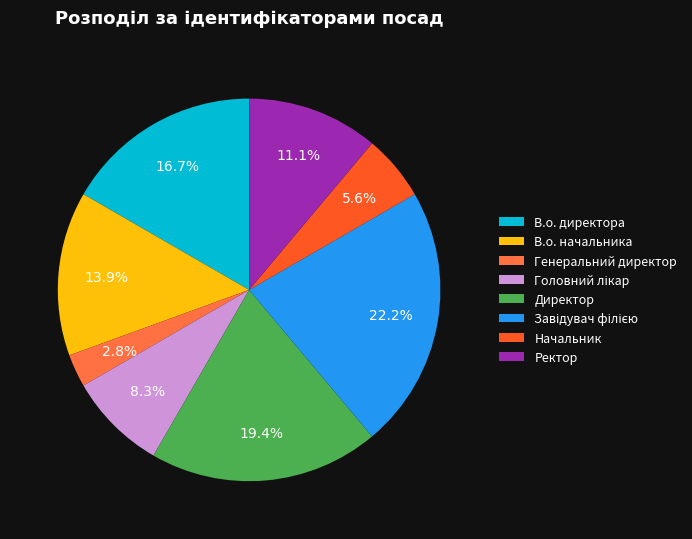

Between В.о. начальника and Генеральний директор, which is larger?

В.о. начальника